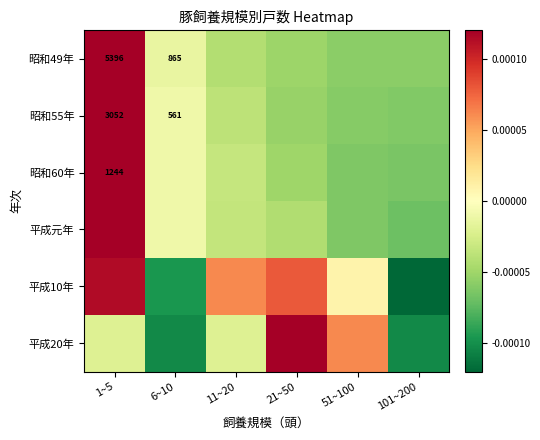

Is it true that 平成10年 equals -0.0 at 101~200?

False